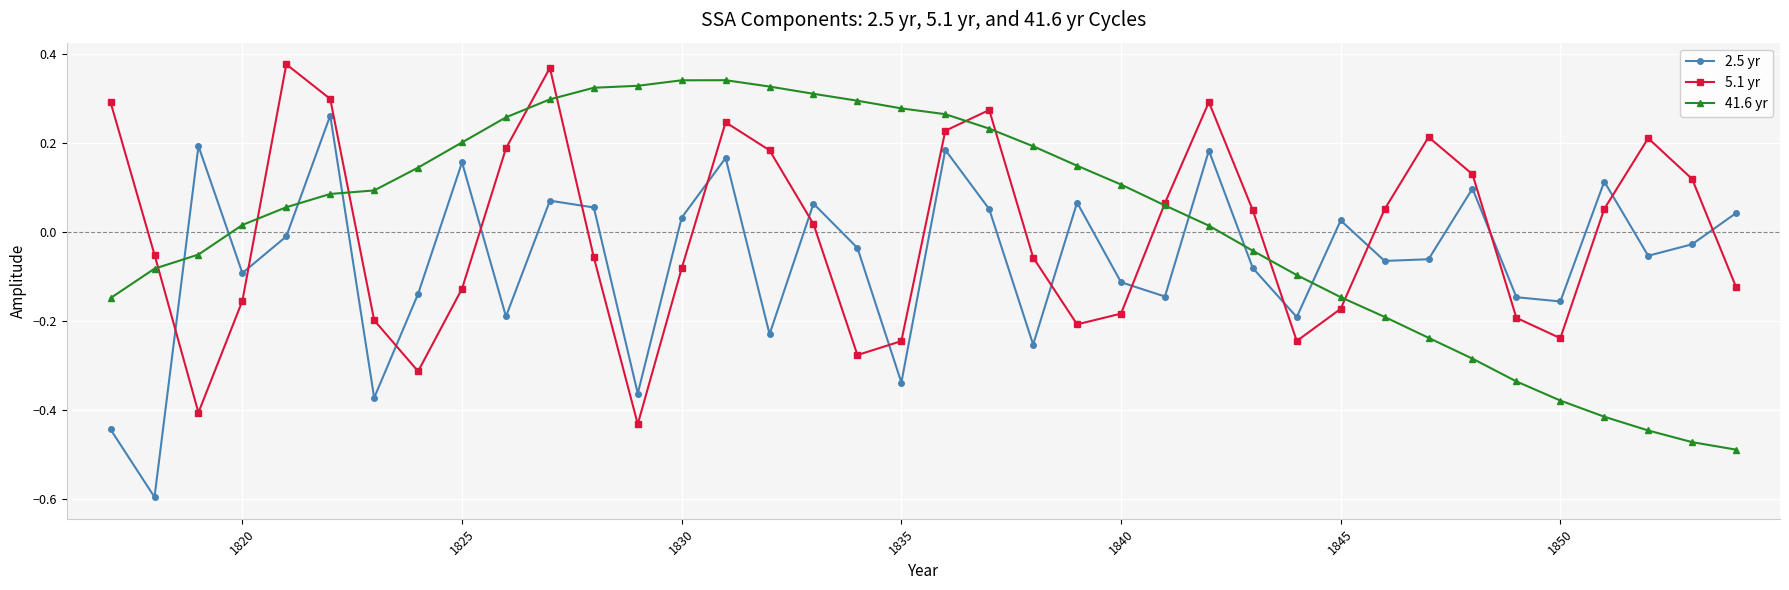

True or false: 2.5 yr has more than 2 points higher than both neighbors.

True